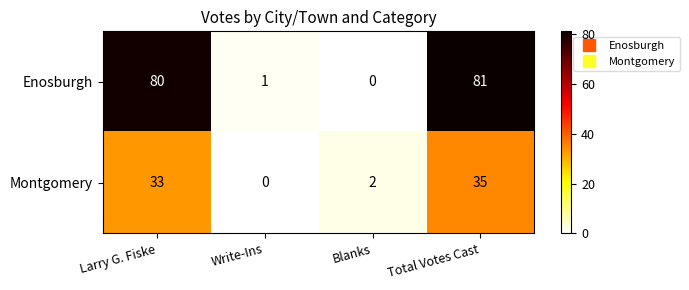

What is the difference between the maximum and minimum values in the Montgomery series?

35